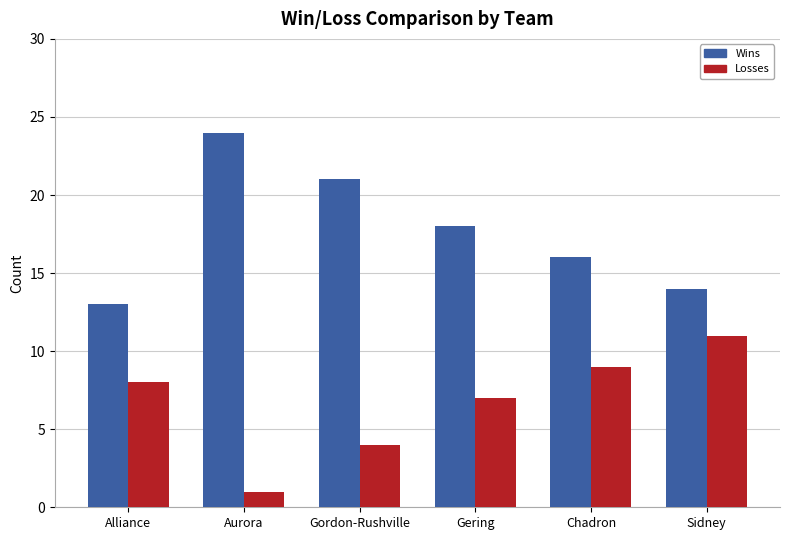

What is the sum of the Wins values at Gordon-Rushville and Gering?

39